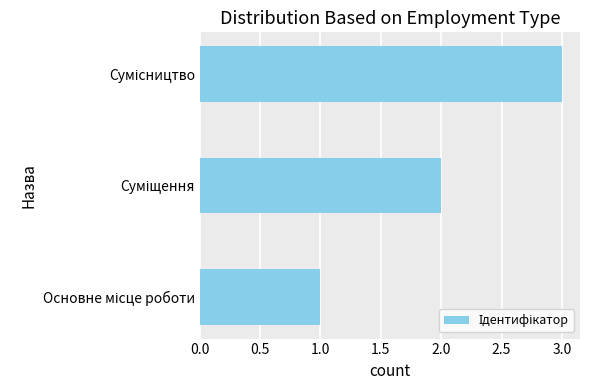

What is the sum of all values?

6